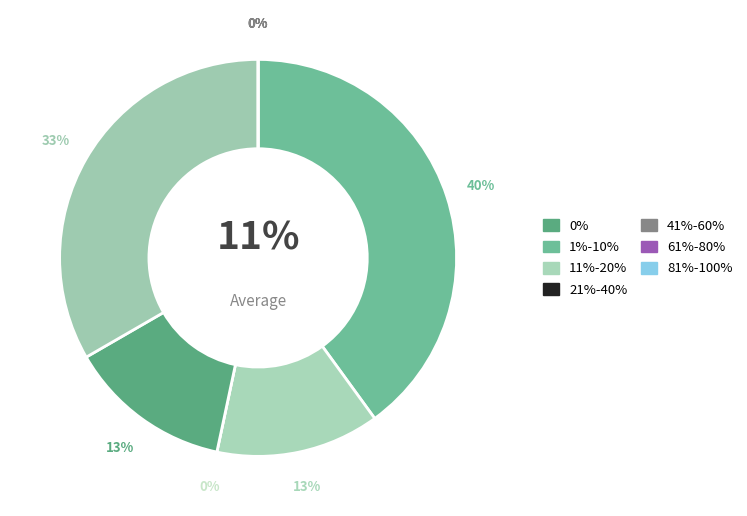

To the nearest percent, what portion does Unidad de Correspondencia (PRODUCCIÓN) represent?

13%